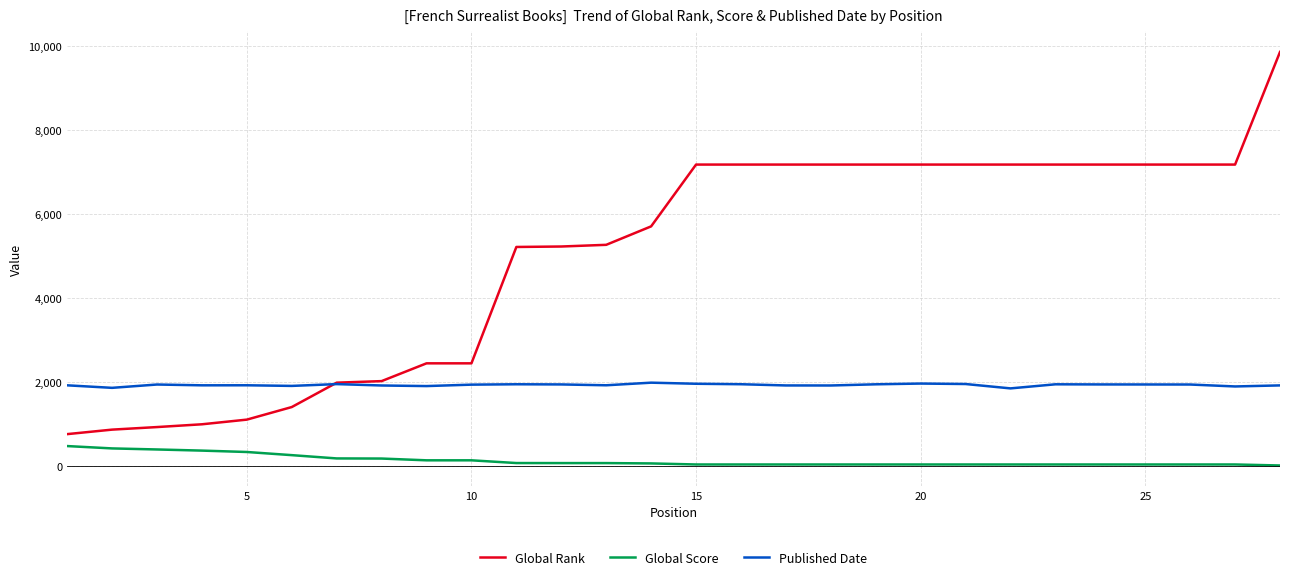

What is the difference between the maximum and minimum values in the Published Date series?

136